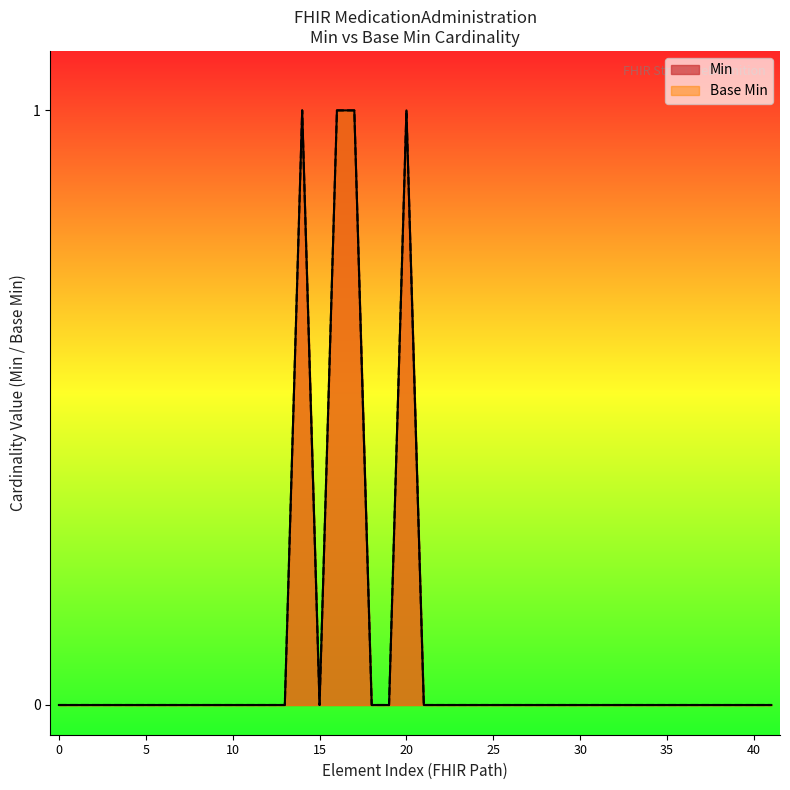

Does the chart display data point markers on the line(s)?

No